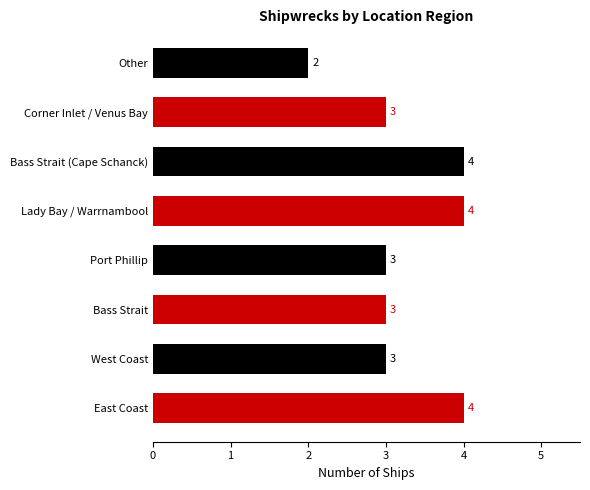

What value does the data have at East Coast?

4